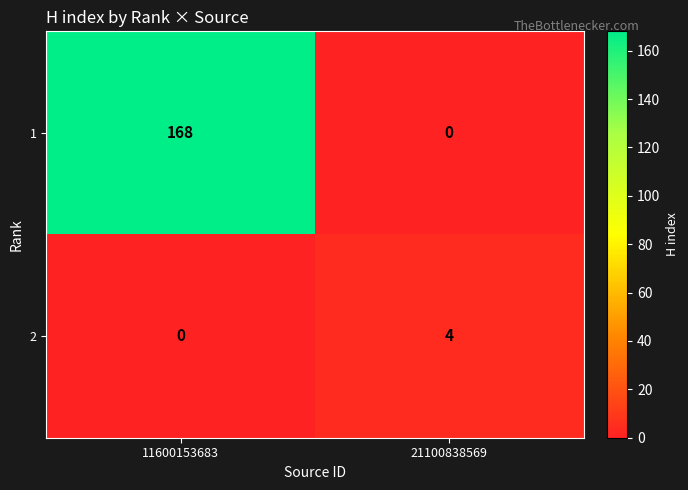

Which series has the widest spread of values?

1